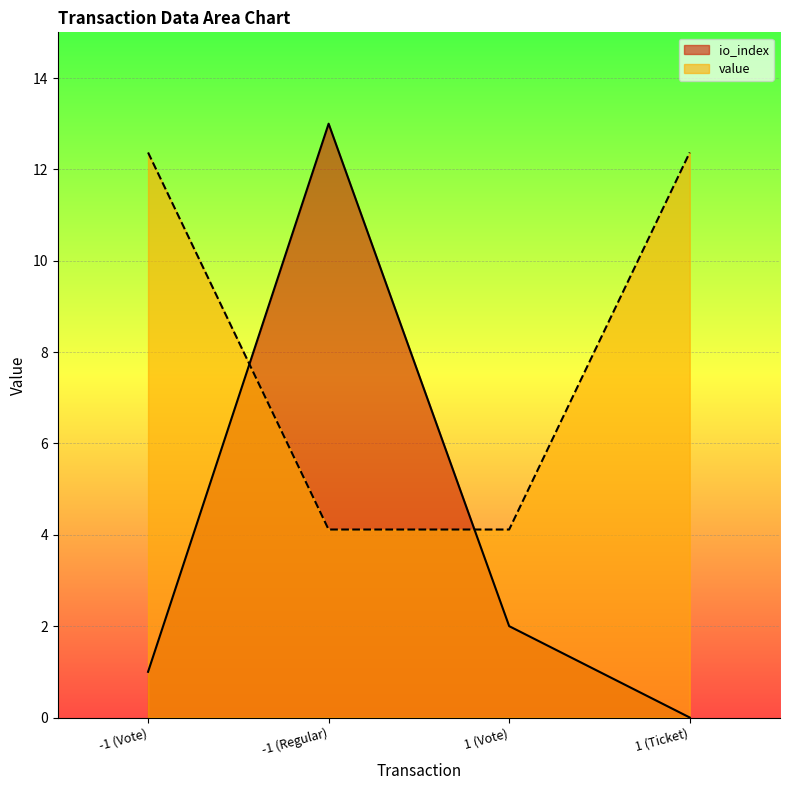

What is the minimum value for value?

4.1